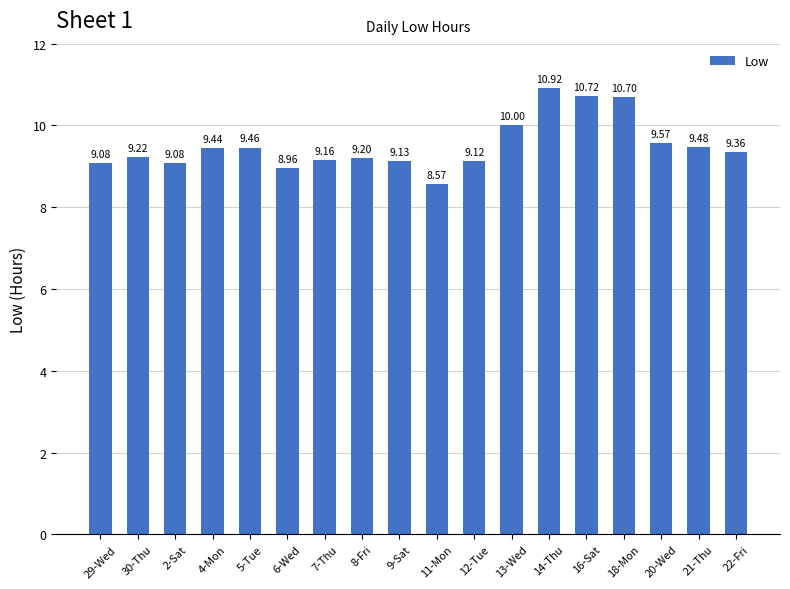

What is the minimum value shown in the chart?

8.6